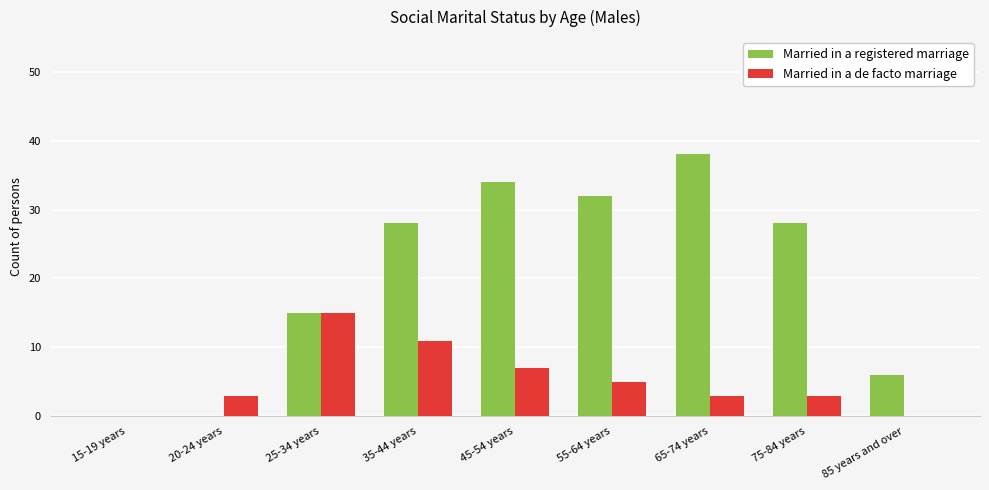

Is it true that Married in a de facto marriage equals 5 at 55-64 years?

True